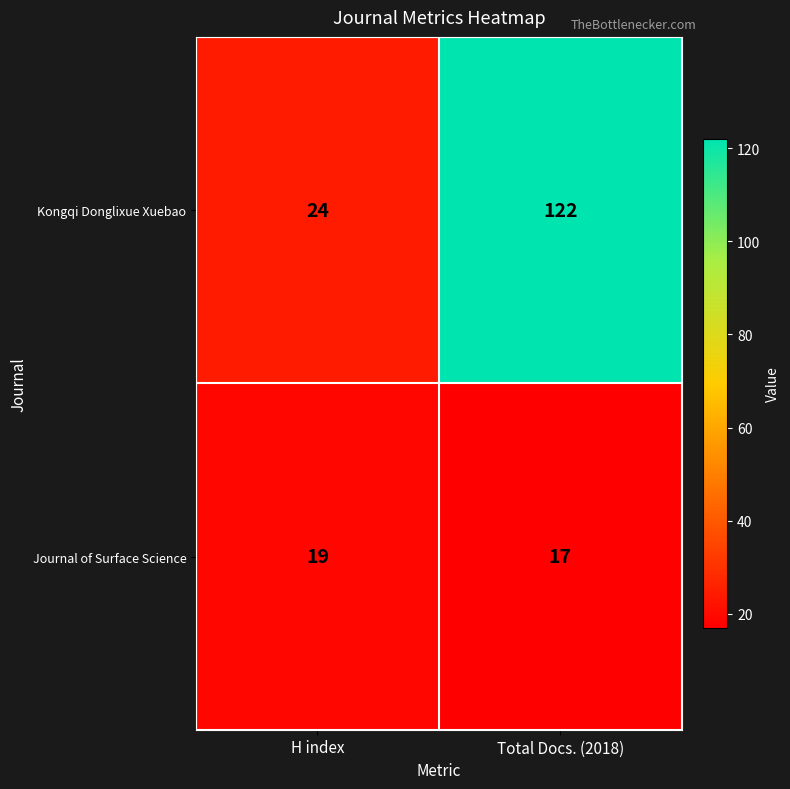

Reading left to right, transcribe all the data shown in this chart.

Kongqi Donglixue Xuebao: 24	122
Journal of Surface Science: 19	17